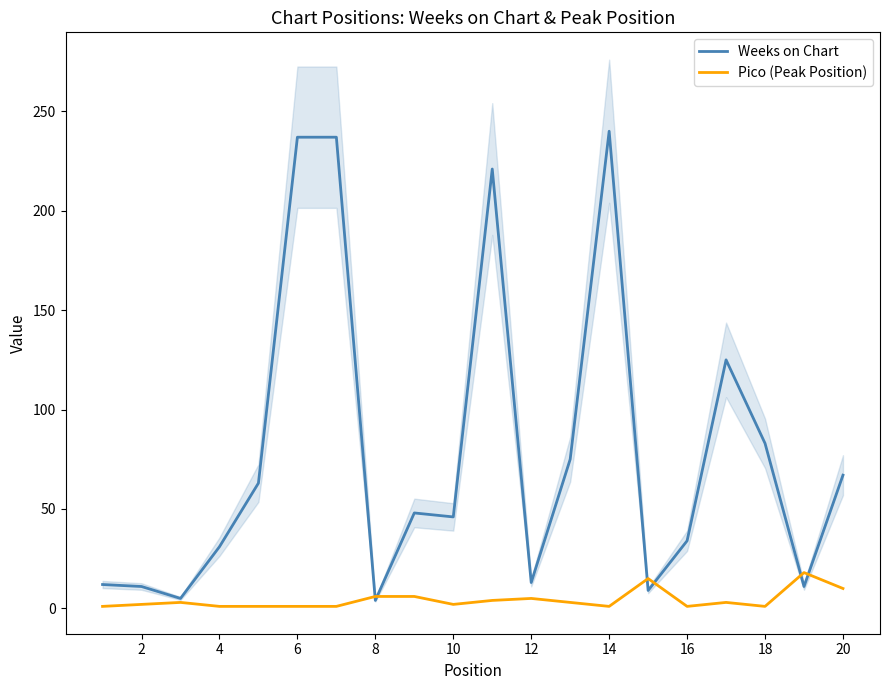

True or false: Pico (Peak Position) has a value of 1 at 16.

True